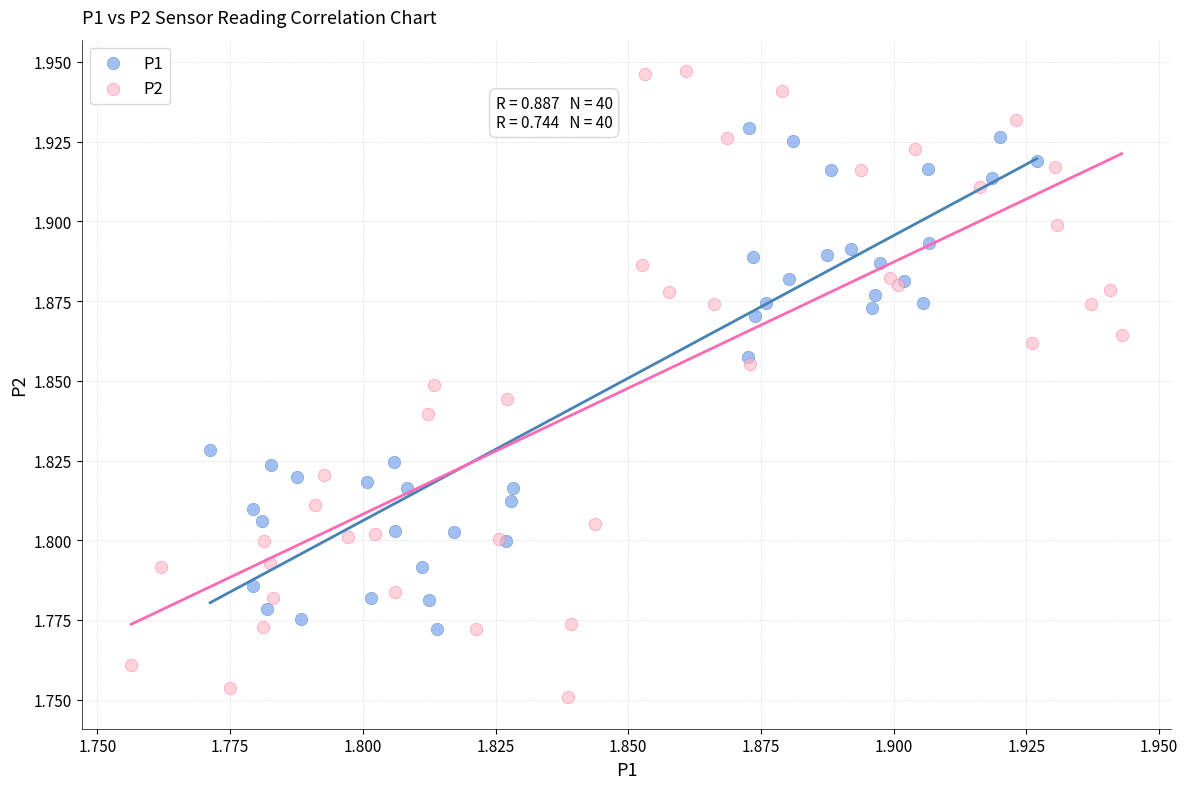

Which series has the widest spread of Y values?

P2